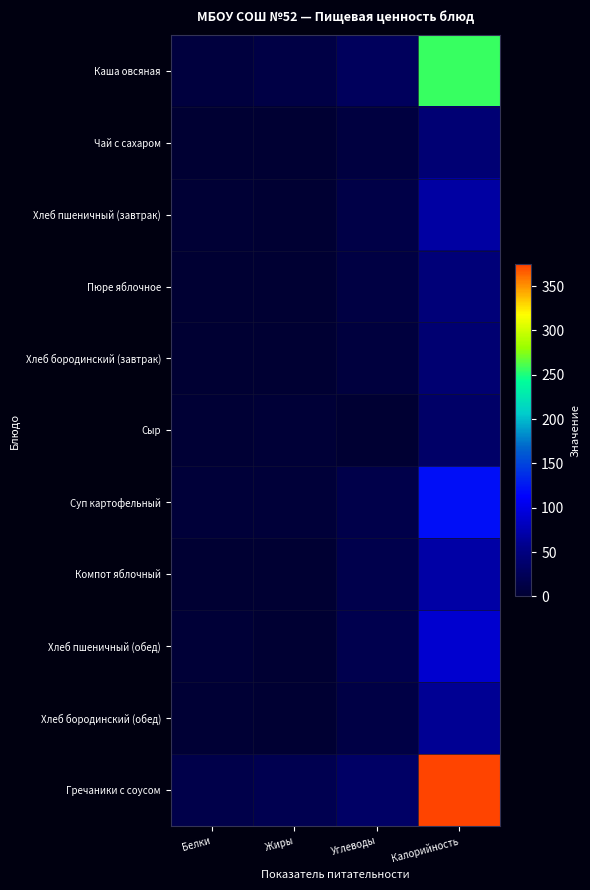

Reading left to right, extract all data points from this chart.

Каша овсяная: Белки=8.0	Жиры=13.0	Углеводы=27.0	Калорийность=257.0
Чай с сахаром: Белки=0.2	Жиры=0.1	Углеводы=10.2	Калорийность=41.9
Хлеб пшеничный (завтрак): Белки=2.3	Жиры=0.3	Углеводы=14.0	Калорийность=67.6
Пюре яблочное: Белки=0.0	Жиры=0.0	Углеводы=11.0	Калорийность=45.0
Хлеб бородинский (завтрак): Белки=1.4	Жиры=0.3	Углеводы=8.1	Калорийность=40.3
Сыр: Белки=2.0	Жиры=3.0	Углеводы=0.0	Калорийность=35.0
Суп картофельный: Белки=4.4	Жиры=4.5	Углеводы=15.6	Калорийность=120.4
Компот яблочный: Белки=0.0	Жиры=0.0	Углеводы=17.0	Калорийность=69.0
Хлеб пшеничный (обед): Белки=3.0	Жиры=0.4	Углеводы=18.7	Калорийность=90.1
Хлеб бородинский (обед): Белки=2.0	Жиры=0.4	Углеводы=12.2	Калорийность=60.5
Гречаники с соусом: Белки=15.5	Жиры=19.9	Углеводы=33.3	Калорийность=374.5